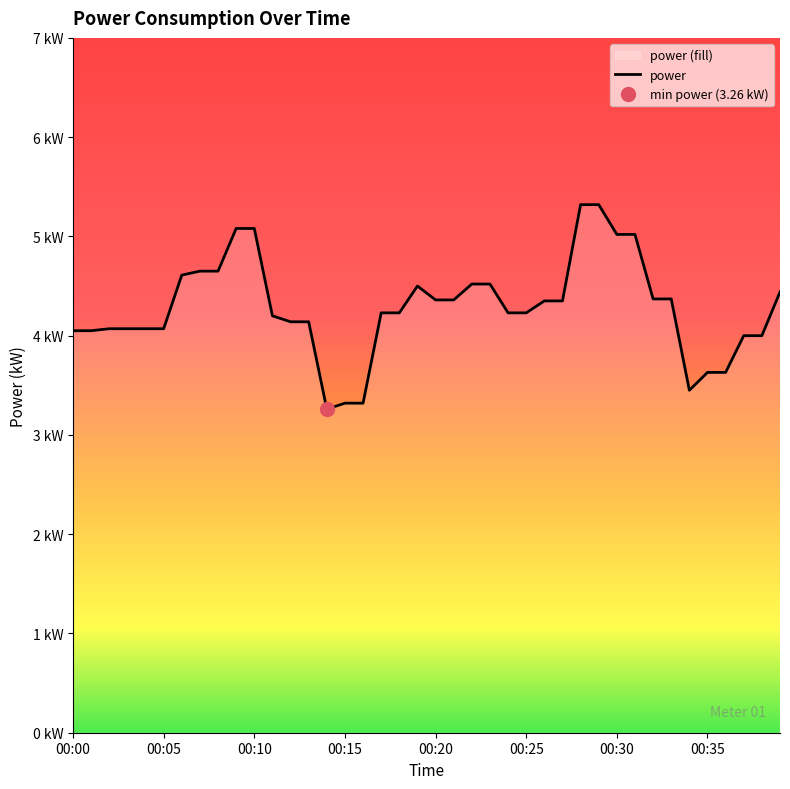

Where does the data first go above 4?

00:00